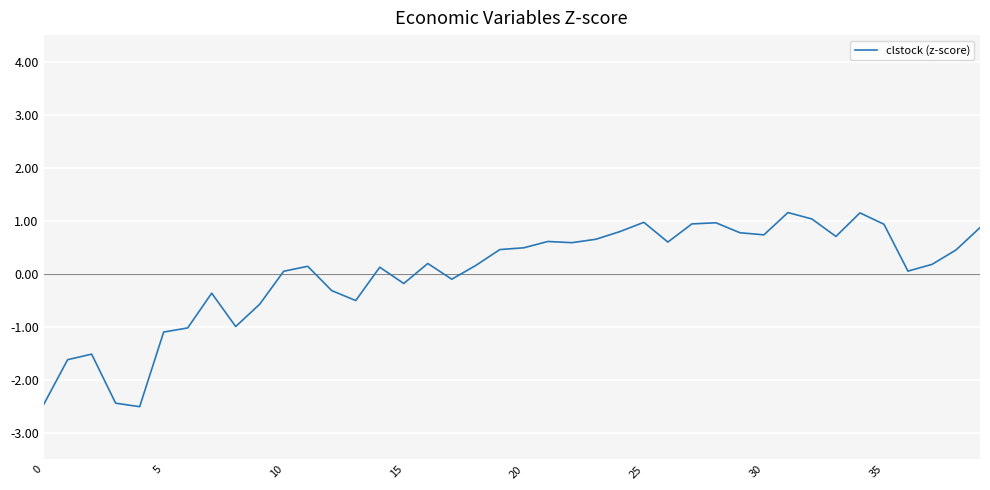

What is the maximum value shown in the chart?

1.2